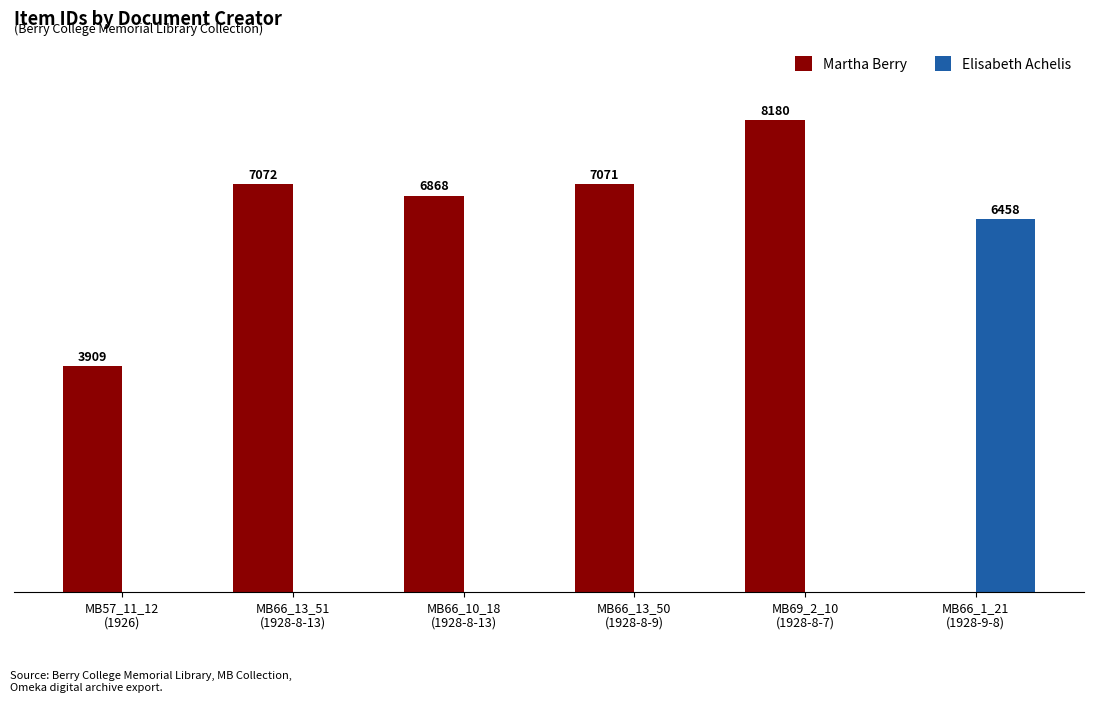

Which series has the largest total across all categories?

Martha Berry